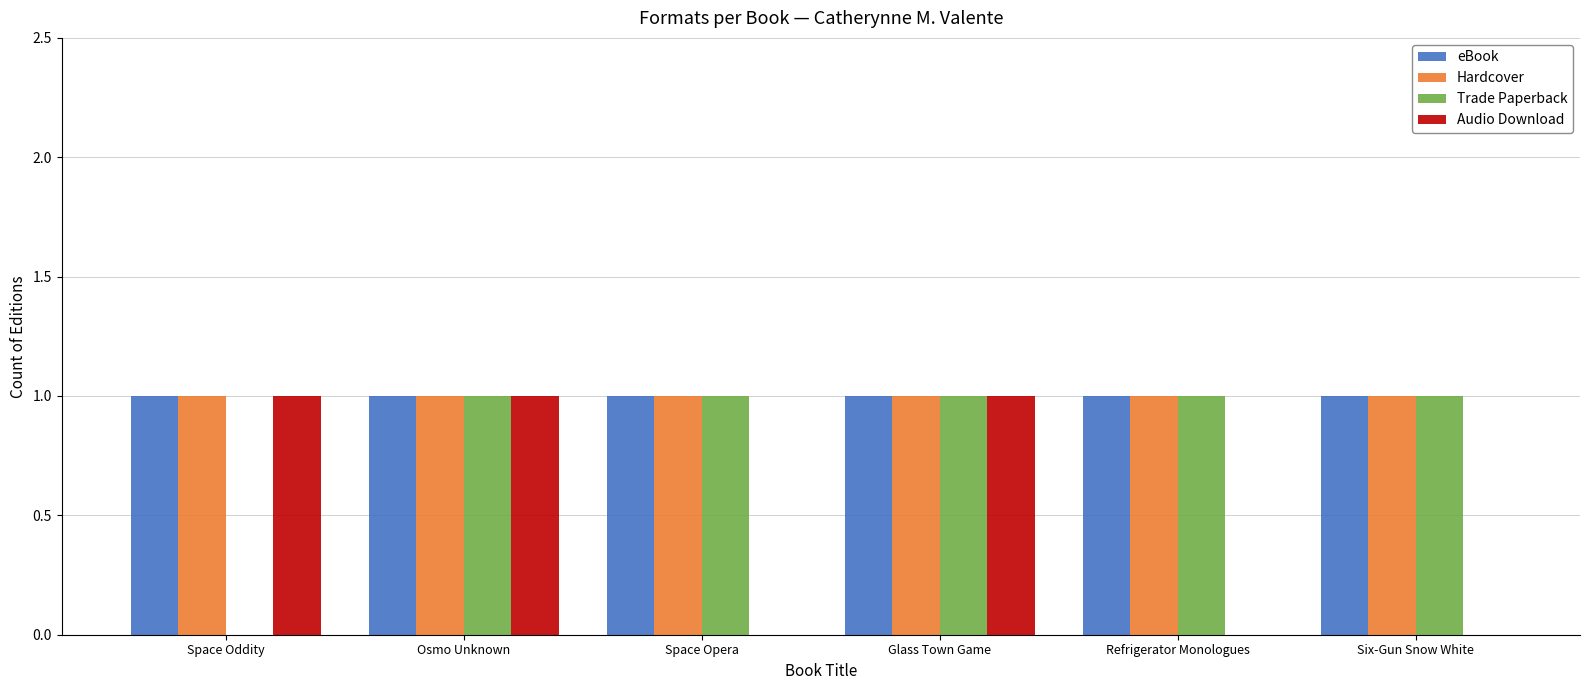

What is the total value across all series at Osmo Unknown?

4